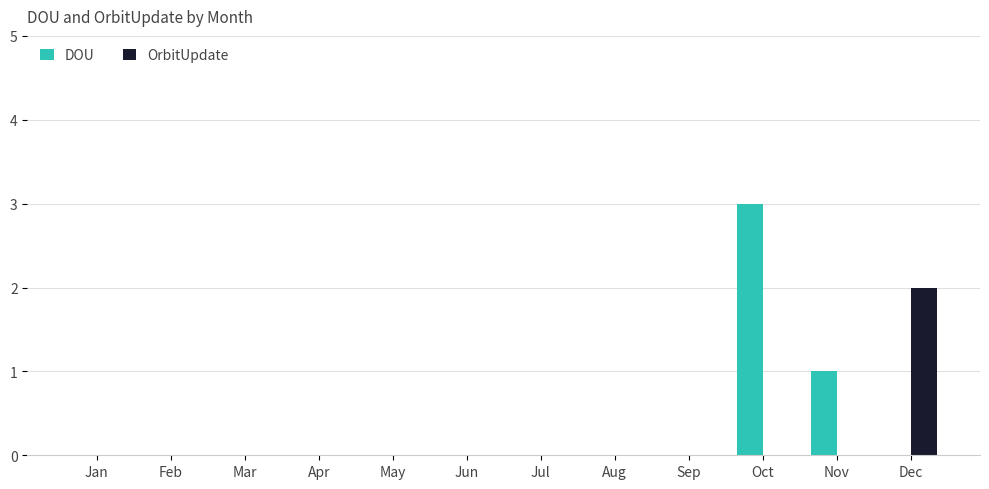

How many series are shown in this chart?

2